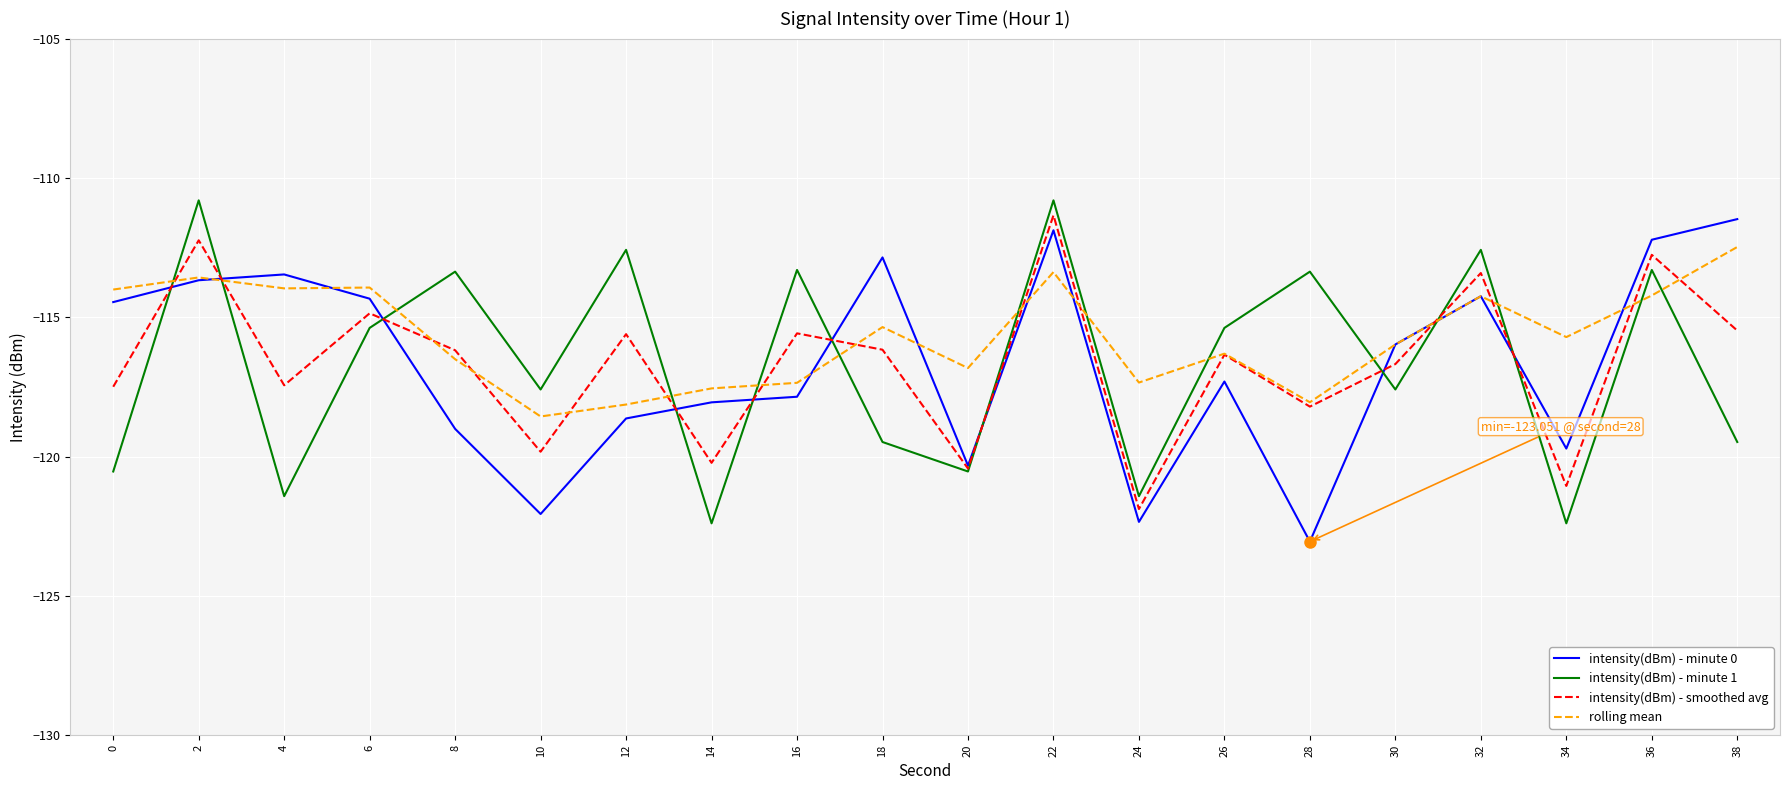

Where is the first local maximum for rolling mean?

2